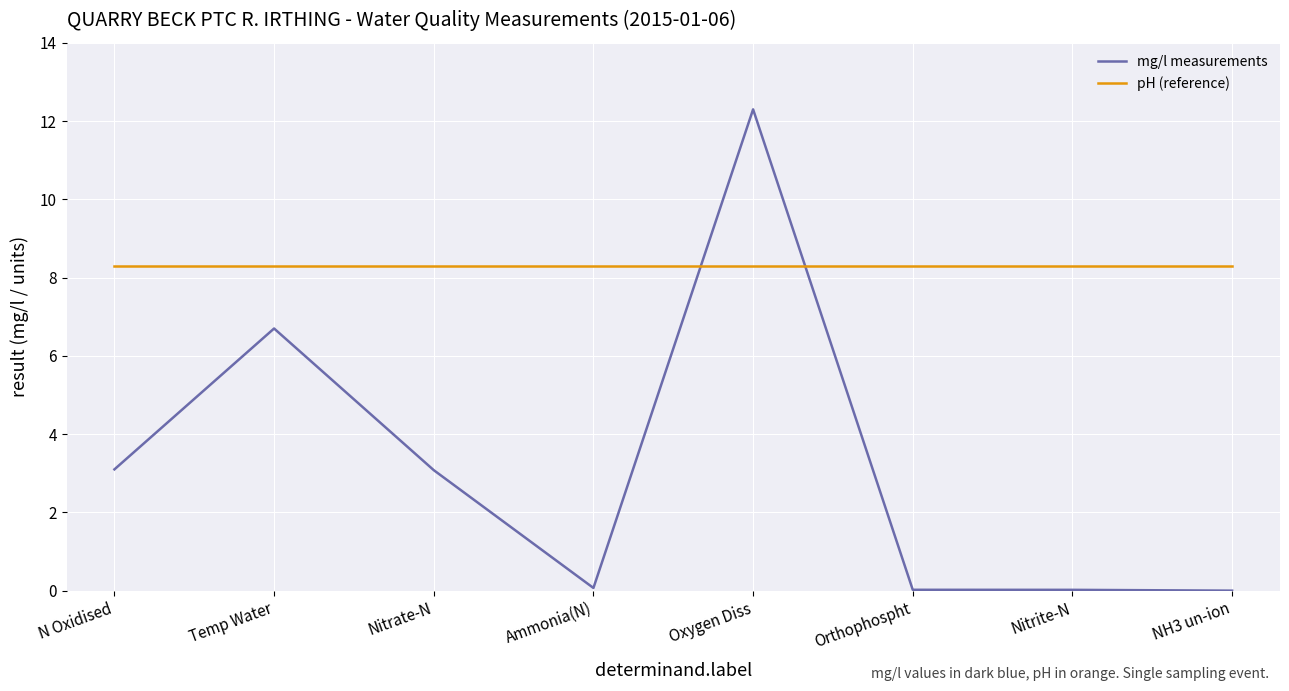

How many distinct data groups are displayed?

2